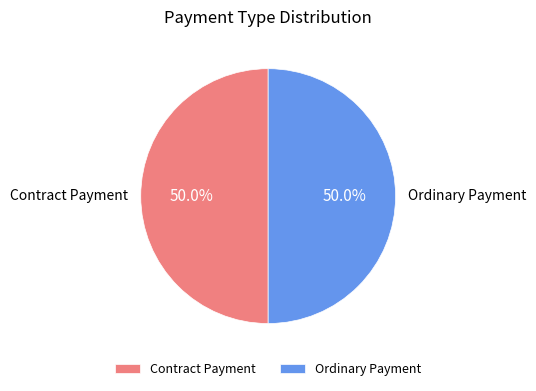

What is the ratio of the value at Ordinary Payment to the value at Contract Payment?

1.0